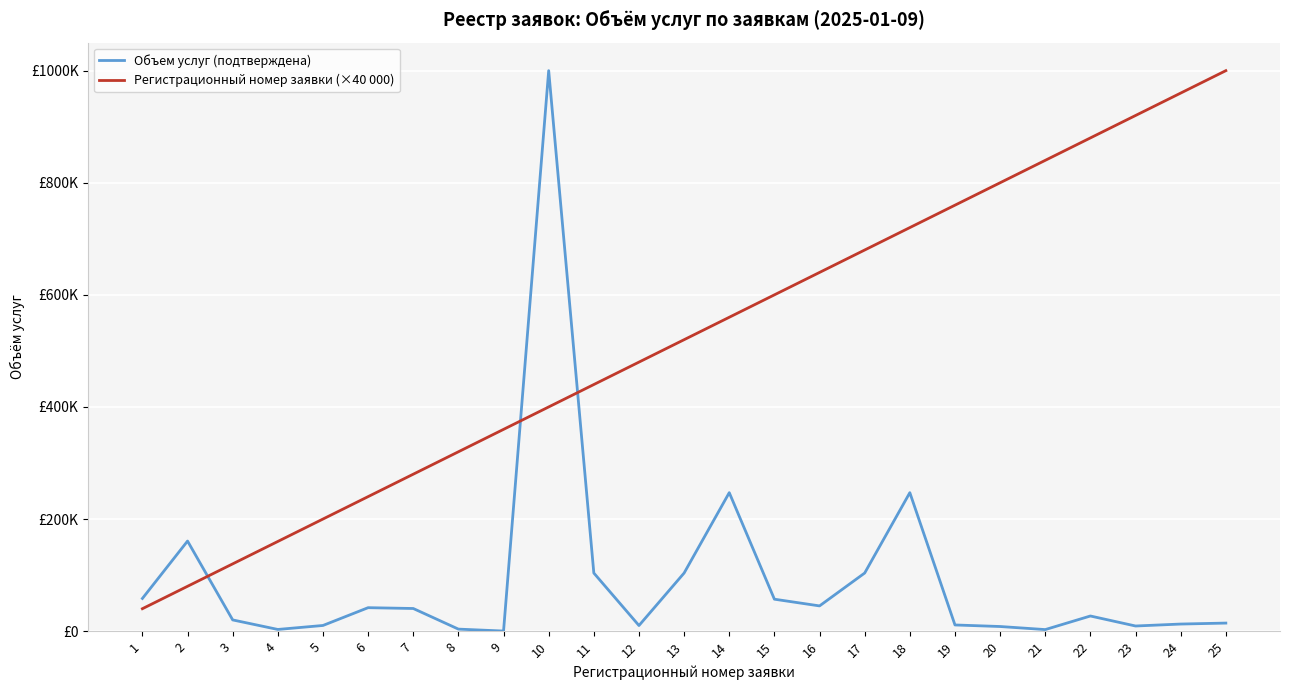

True or false: Регистрационный номер заявки (×40 000) has more than 2 points higher than both neighbors.

False